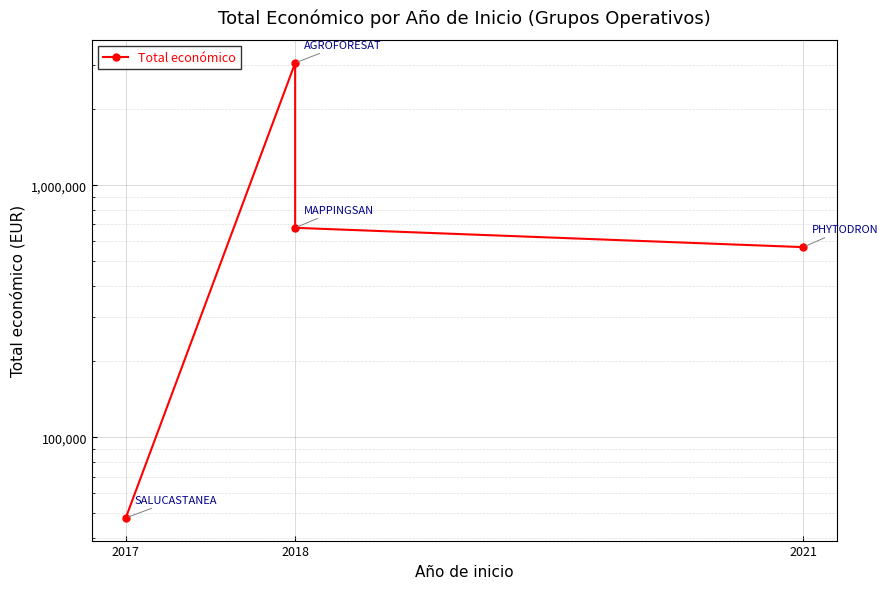

What is the value of the 3rd point from the left?

3051573